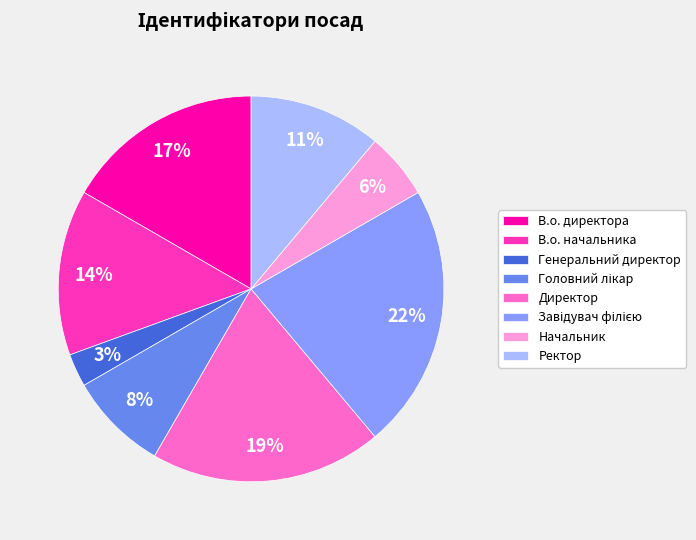

Count the number of slices in the pie.

8